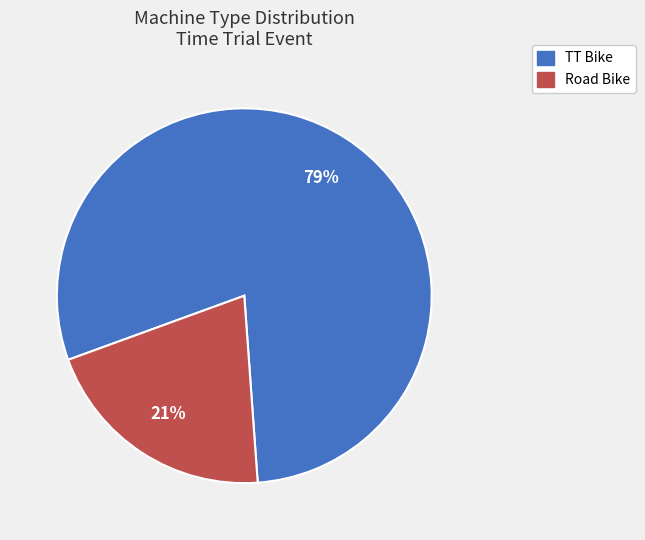

To the nearest percent, what is the average slice percentage?

50%